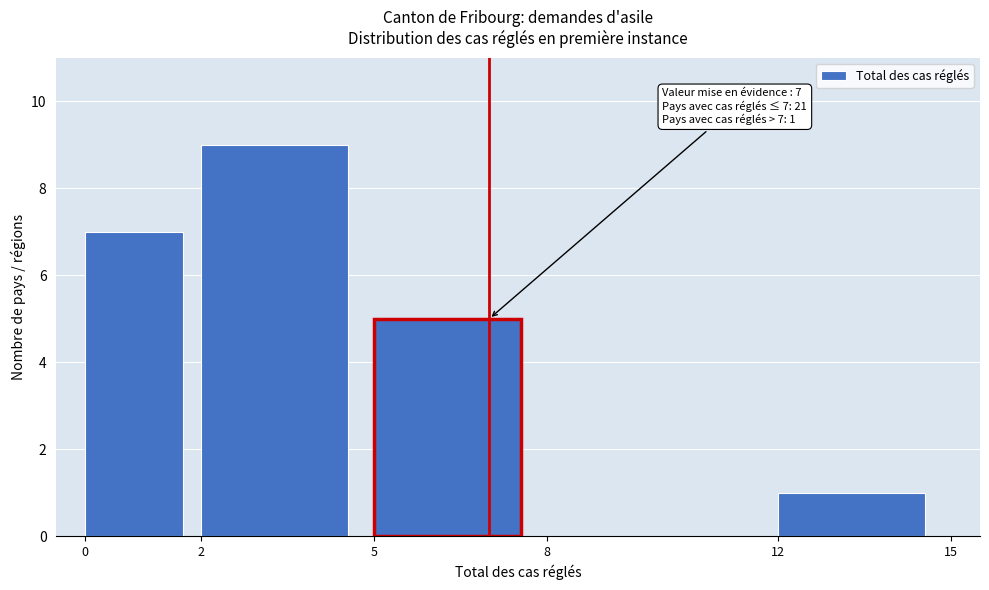

Which range on the x-axis has the tallest bar?

2 to 5